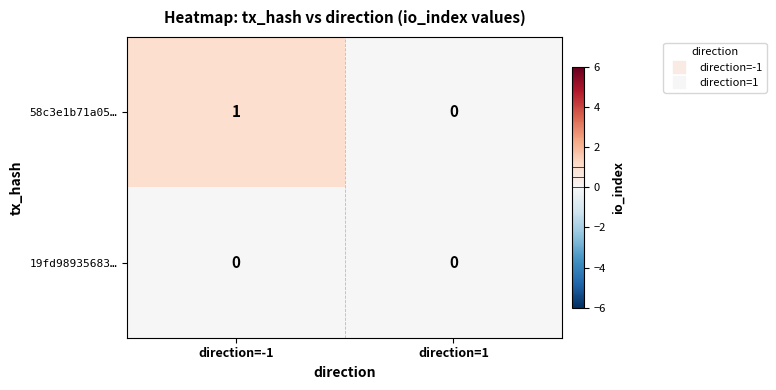

Is it true that 58c3e1b71a05… equals 1 at direction=-1?

True